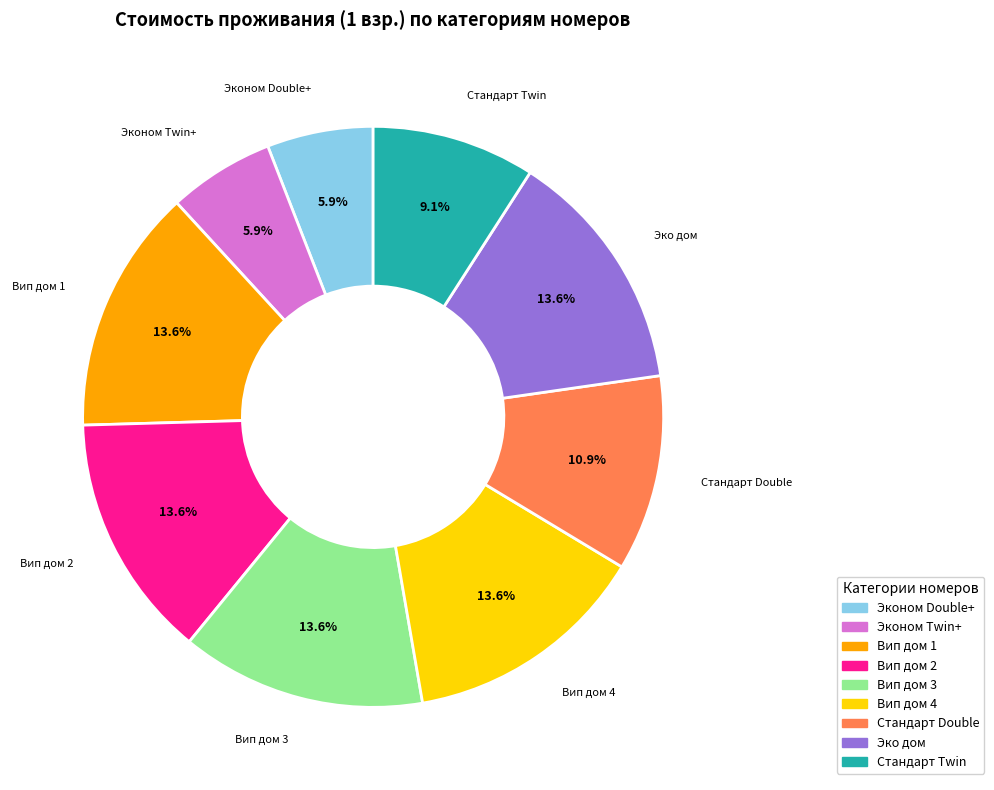

Is there a majority slice in this chart?

No